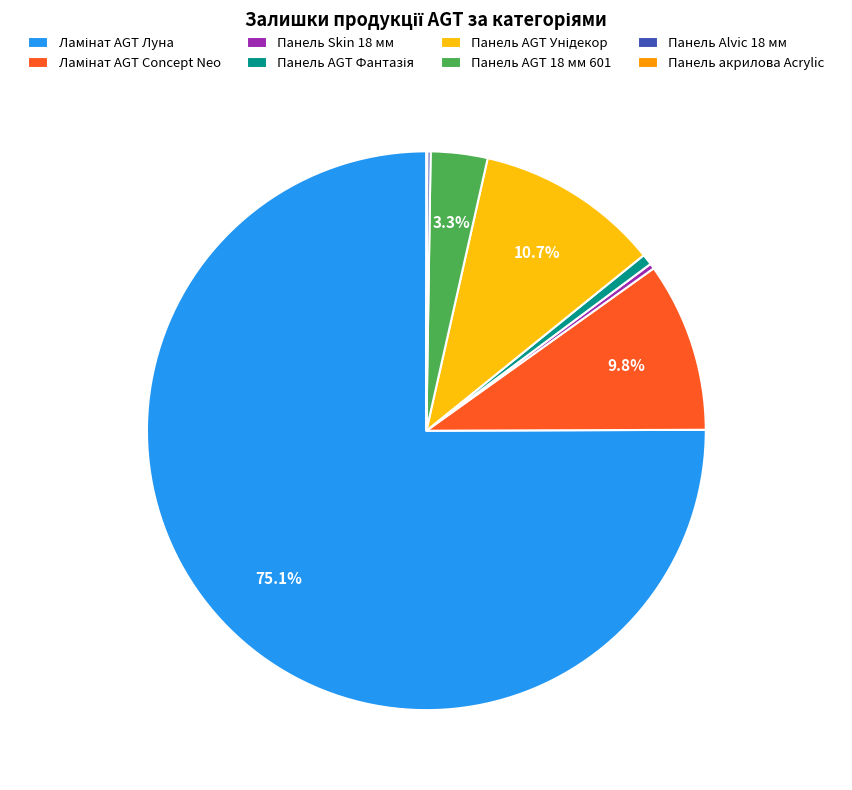

Does any single category account for the majority?

Yes